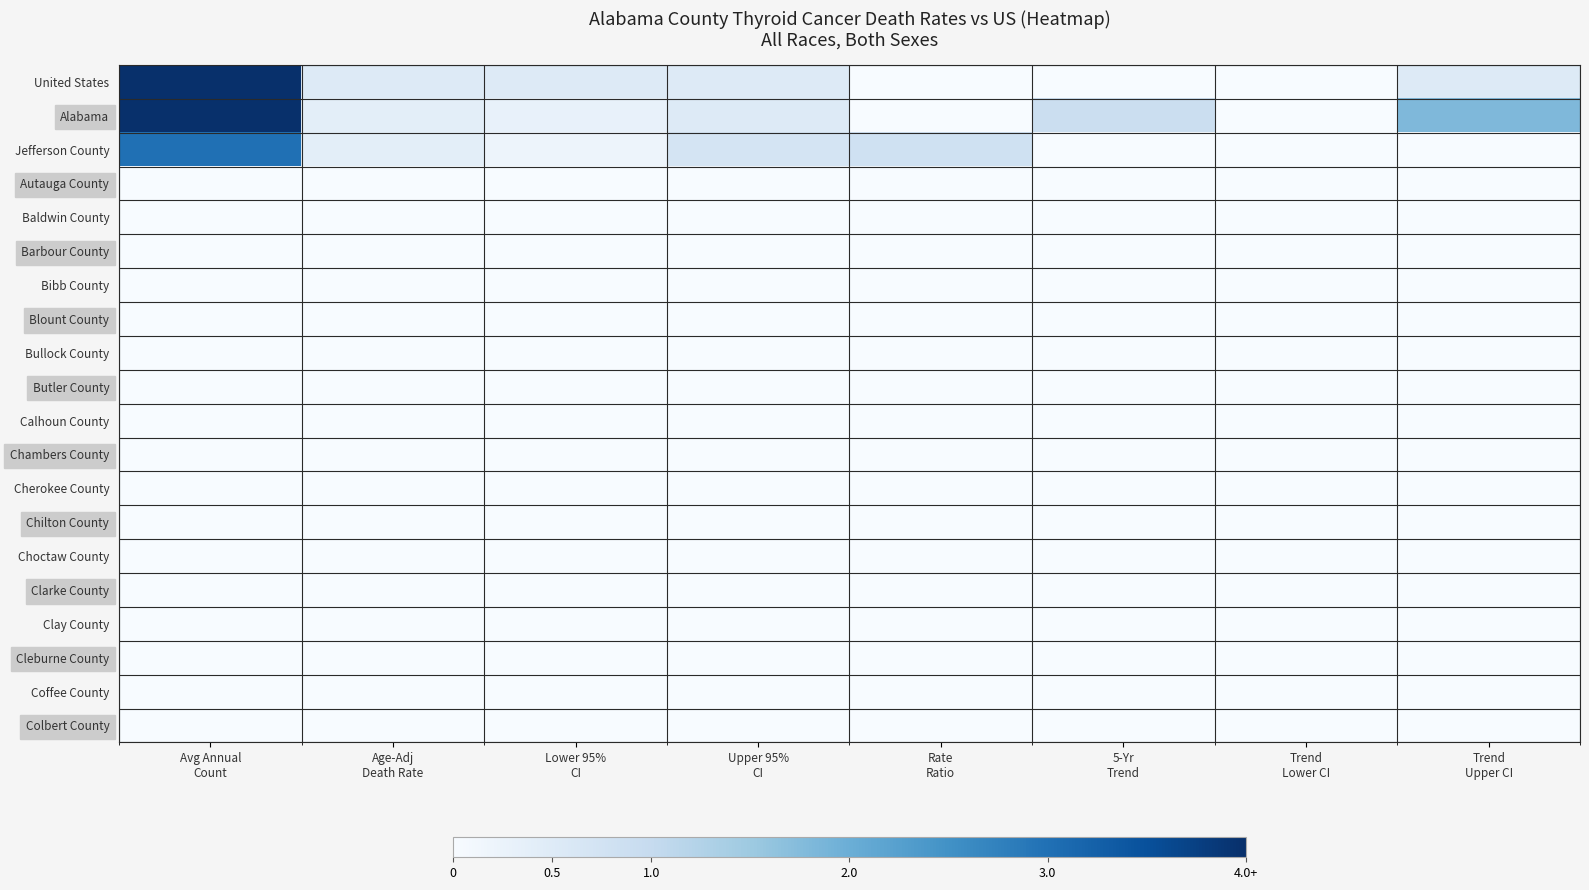

Reading right to left, extract all data points from this chart.

United States: Trend
Upper CI=0.5	Trend
Lower CI=0.0	5-Yr
Trend=0.0	Rate
Ratio=0.0	Upper 95%
CI=0.5	Lower 95%
CI=0.5	Age-Adj
Death Rate=0.5	Avg Annual
Count=4.0
Alabama: Trend
Upper CI=1.8	Trend
Lower CI=0.0	5-Yr
Trend=0.9	Rate
Ratio=0.0	Upper 95%
CI=0.5	Lower 95%
CI=0.3	Age-Adj
Death Rate=0.4	Avg Annual
Count=4.0
Jefferson County: Trend
Upper CI=0.0	Trend
Lower CI=0.0	5-Yr
Trend=0.0	Rate
Ratio=0.8	Upper 95%
CI=0.7	Lower 95%
CI=0.2	Age-Adj
Death Rate=0.4	Avg Annual
Count=3.0
Autauga County: Trend
Upper CI=0.0	Trend
Lower CI=0.0	5-Yr
Trend=0.0	Rate
Ratio=0.0	Upper 95%
CI=0.0	Lower 95%
CI=0.0	Age-Adj
Death Rate=0.0	Avg Annual
Count=0.0
Baldwin County: Trend
Upper CI=0.0	Trend
Lower CI=0.0	5-Yr
Trend=0.0	Rate
Ratio=0.0	Upper 95%
CI=0.0	Lower 95%
CI=0.0	Age-Adj
Death Rate=0.0	Avg Annual
Count=0.0
Barbour County: Trend
Upper CI=0.0	Trend
Lower CI=0.0	5-Yr
Trend=0.0	Rate
Ratio=0.0	Upper 95%
CI=0.0	Lower 95%
CI=0.0	Age-Adj
Death Rate=0.0	Avg Annual
Count=0.0
Bibb County: Trend
Upper CI=0.0	Trend
Lower CI=0.0	5-Yr
Trend=0.0	Rate
Ratio=0.0	Upper 95%
CI=0.0	Lower 95%
CI=0.0	Age-Adj
Death Rate=0.0	Avg Annual
Count=0.0
Blount County: Trend
Upper CI=0.0	Trend
Lower CI=0.0	5-Yr
Trend=0.0	Rate
Ratio=0.0	Upper 95%
CI=0.0	Lower 95%
CI=0.0	Age-Adj
Death Rate=0.0	Avg Annual
Count=0.0
Bullock County: Trend
Upper CI=0.0	Trend
Lower CI=0.0	5-Yr
Trend=0.0	Rate
Ratio=0.0	Upper 95%
CI=0.0	Lower 95%
CI=0.0	Age-Adj
Death Rate=0.0	Avg Annual
Count=0.0
Butler County: Trend
Upper CI=0.0	Trend
Lower CI=0.0	5-Yr
Trend=0.0	Rate
Ratio=0.0	Upper 95%
CI=0.0	Lower 95%
CI=0.0	Age-Adj
Death Rate=0.0	Avg Annual
Count=0.0
Calhoun County: Trend
Upper CI=0.0	Trend
Lower CI=0.0	5-Yr
Trend=0.0	Rate
Ratio=0.0	Upper 95%
CI=0.0	Lower 95%
CI=0.0	Age-Adj
Death Rate=0.0	Avg Annual
Count=0.0
Chambers County: Trend
Upper CI=0.0	Trend
Lower CI=0.0	5-Yr
Trend=0.0	Rate
Ratio=0.0	Upper 95%
CI=0.0	Lower 95%
CI=0.0	Age-Adj
Death Rate=0.0	Avg Annual
Count=0.0
Cherokee County: Trend
Upper CI=0.0	Trend
Lower CI=0.0	5-Yr
Trend=0.0	Rate
Ratio=0.0	Upper 95%
CI=0.0	Lower 95%
CI=0.0	Age-Adj
Death Rate=0.0	Avg Annual
Count=0.0
Chilton County: Trend
Upper CI=0.0	Trend
Lower CI=0.0	5-Yr
Trend=0.0	Rate
Ratio=0.0	Upper 95%
CI=0.0	Lower 95%
CI=0.0	Age-Adj
Death Rate=0.0	Avg Annual
Count=0.0
Choctaw County: Trend
Upper CI=0.0	Trend
Lower CI=0.0	5-Yr
Trend=0.0	Rate
Ratio=0.0	Upper 95%
CI=0.0	Lower 95%
CI=0.0	Age-Adj
Death Rate=0.0	Avg Annual
Count=0.0
Clarke County: Trend
Upper CI=0.0	Trend
Lower CI=0.0	5-Yr
Trend=0.0	Rate
Ratio=0.0	Upper 95%
CI=0.0	Lower 95%
CI=0.0	Age-Adj
Death Rate=0.0	Avg Annual
Count=0.0
Clay County: Trend
Upper CI=0.0	Trend
Lower CI=0.0	5-Yr
Trend=0.0	Rate
Ratio=0.0	Upper 95%
CI=0.0	Lower 95%
CI=0.0	Age-Adj
Death Rate=0.0	Avg Annual
Count=0.0
Cleburne County: Trend
Upper CI=0.0	Trend
Lower CI=0.0	5-Yr
Trend=0.0	Rate
Ratio=0.0	Upper 95%
CI=0.0	Lower 95%
CI=0.0	Age-Adj
Death Rate=0.0	Avg Annual
Count=0.0
Coffee County: Trend
Upper CI=0.0	Trend
Lower CI=0.0	5-Yr
Trend=0.0	Rate
Ratio=0.0	Upper 95%
CI=0.0	Lower 95%
CI=0.0	Age-Adj
Death Rate=0.0	Avg Annual
Count=0.0
Colbert County: Trend
Upper CI=0.0	Trend
Lower CI=0.0	5-Yr
Trend=0.0	Rate
Ratio=0.0	Upper 95%
CI=0.0	Lower 95%
CI=0.0	Age-Adj
Death Rate=0.0	Avg Annual
Count=0.0